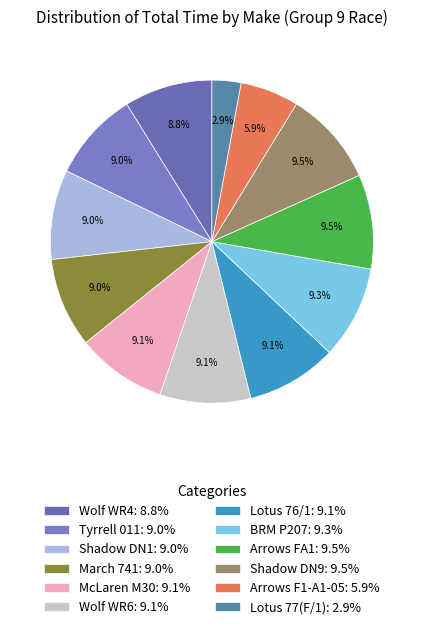

Which slice is the largest?

Shadow DN9